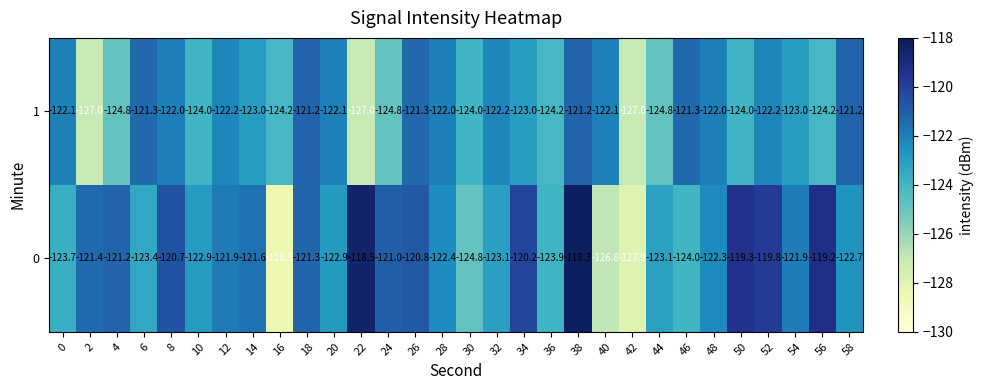

At which category is the sum across all series the highest?

38